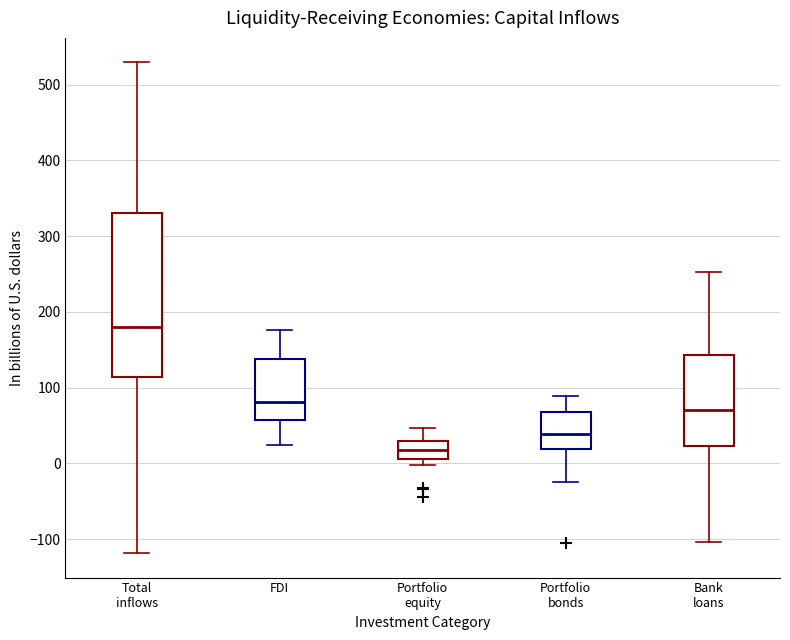

Where does the upper whisker of the box for Portfolio equity end on the y-axis? The values are not printed on the chart, so give them approximately, as read against the axis.

50